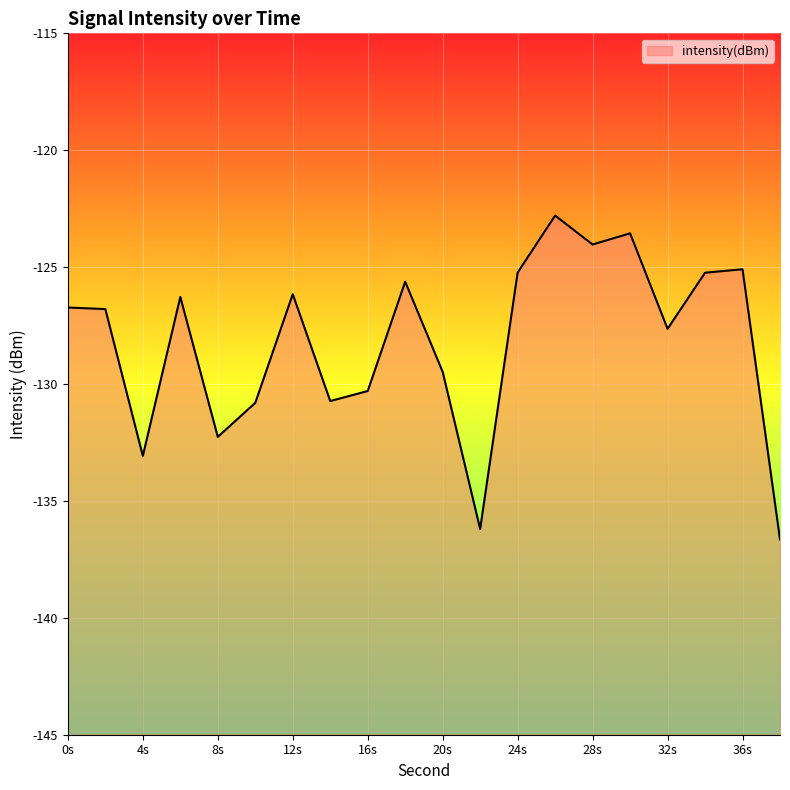

What is the change in value from 24s to 28s?

+1.2